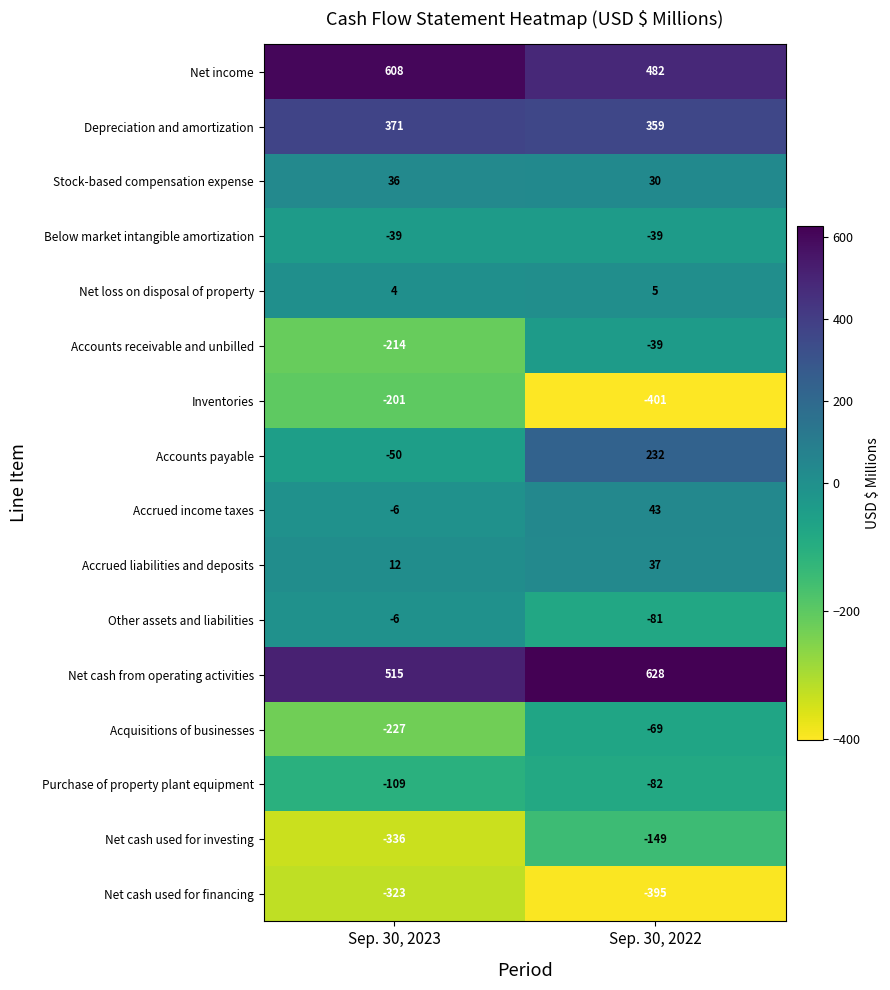

What is the greatest value displayed?

628